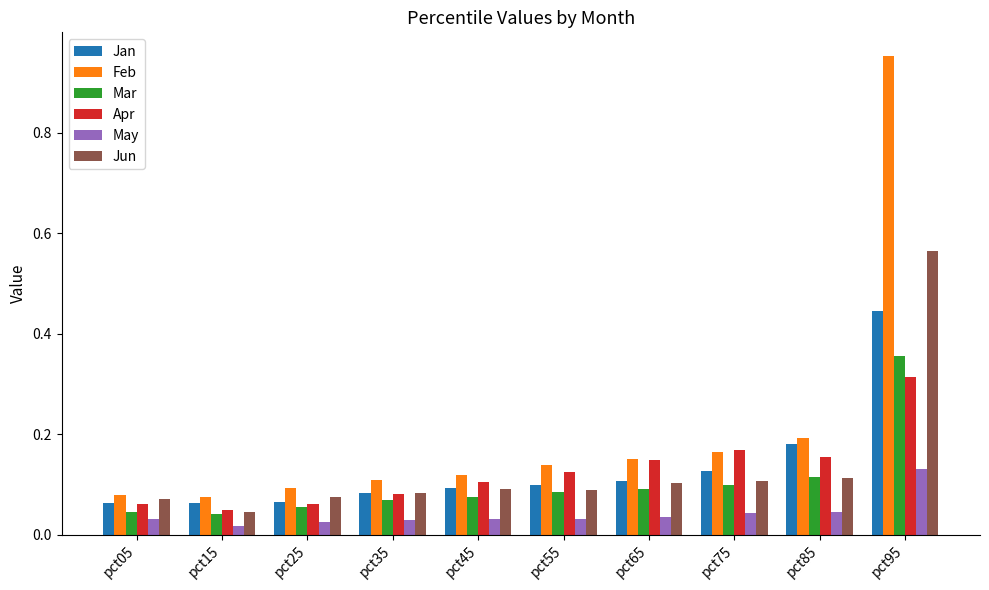

True or false: Jun has a value of 0.1 at pct65.

True